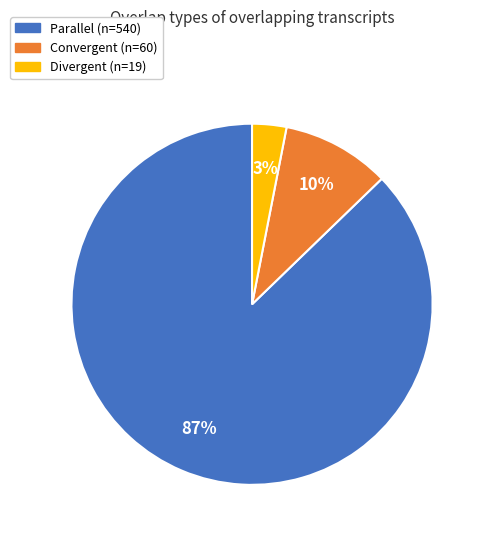

Which has a higher value, Convergent or Divergent?

Convergent